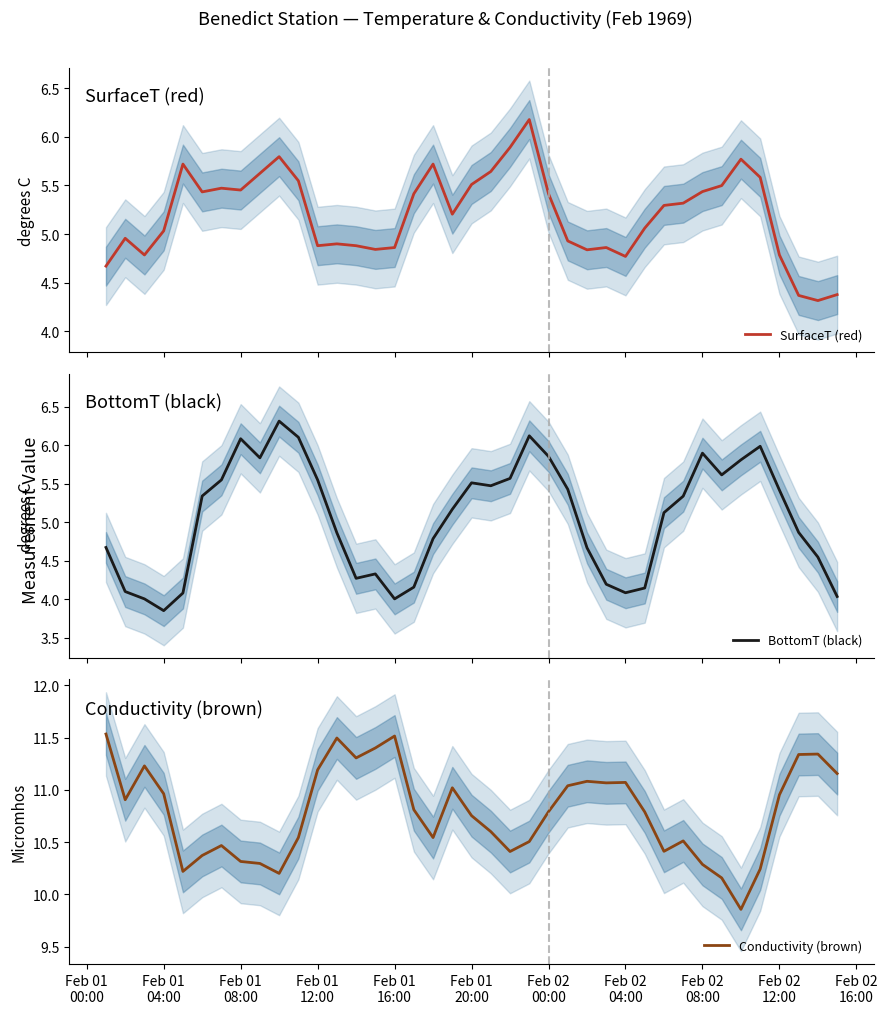

The Conductivity (brown) series shows 6.8 at Feb 02
12:00. True or false?

False